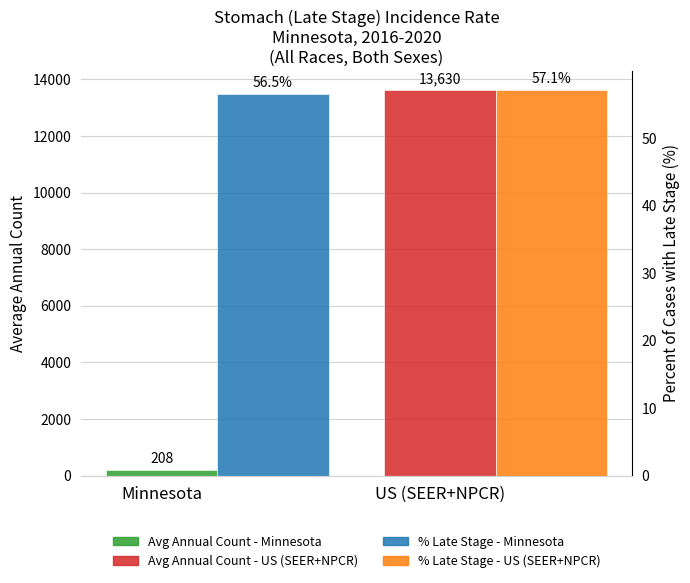

What position from the right is US (SEER+NPCR)?

1